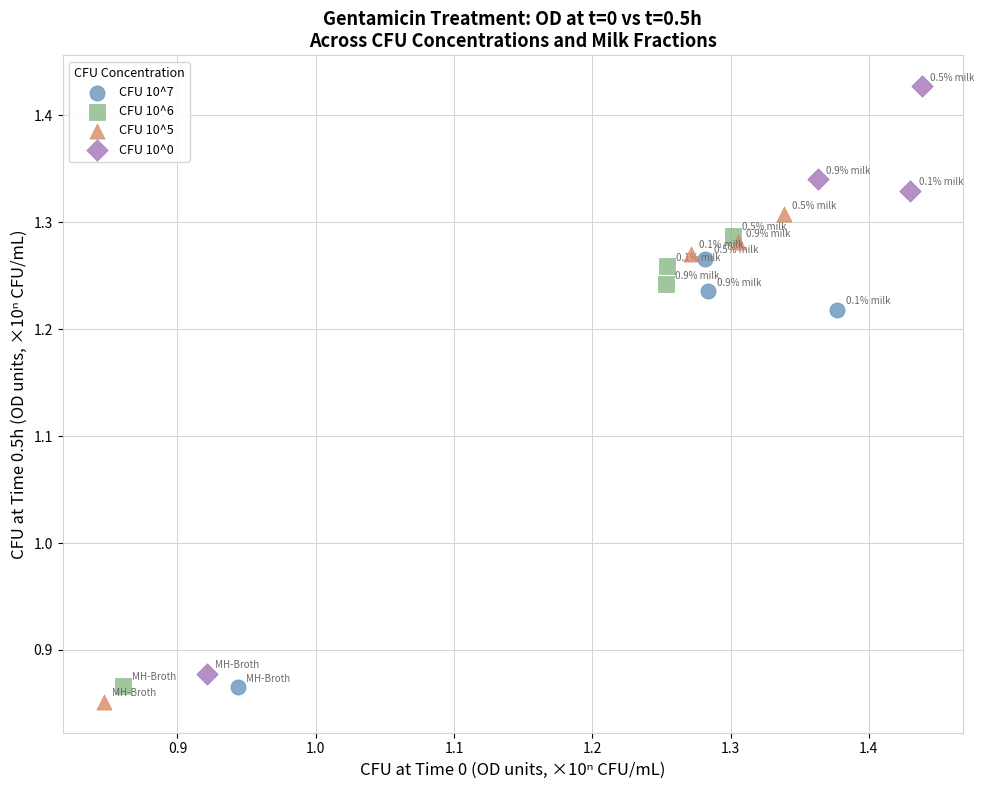

Which series has the widest spread of Y values?

CFU 10^0